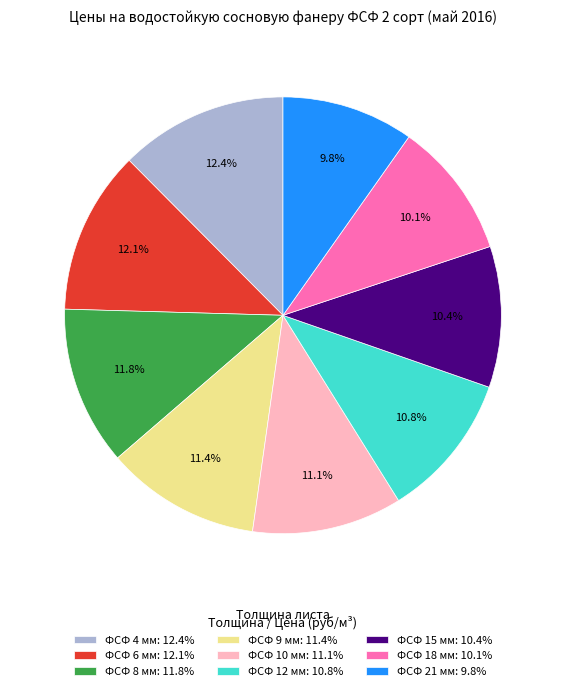

Is it true that ФСФ 8 мм is 5% of the pie?

False